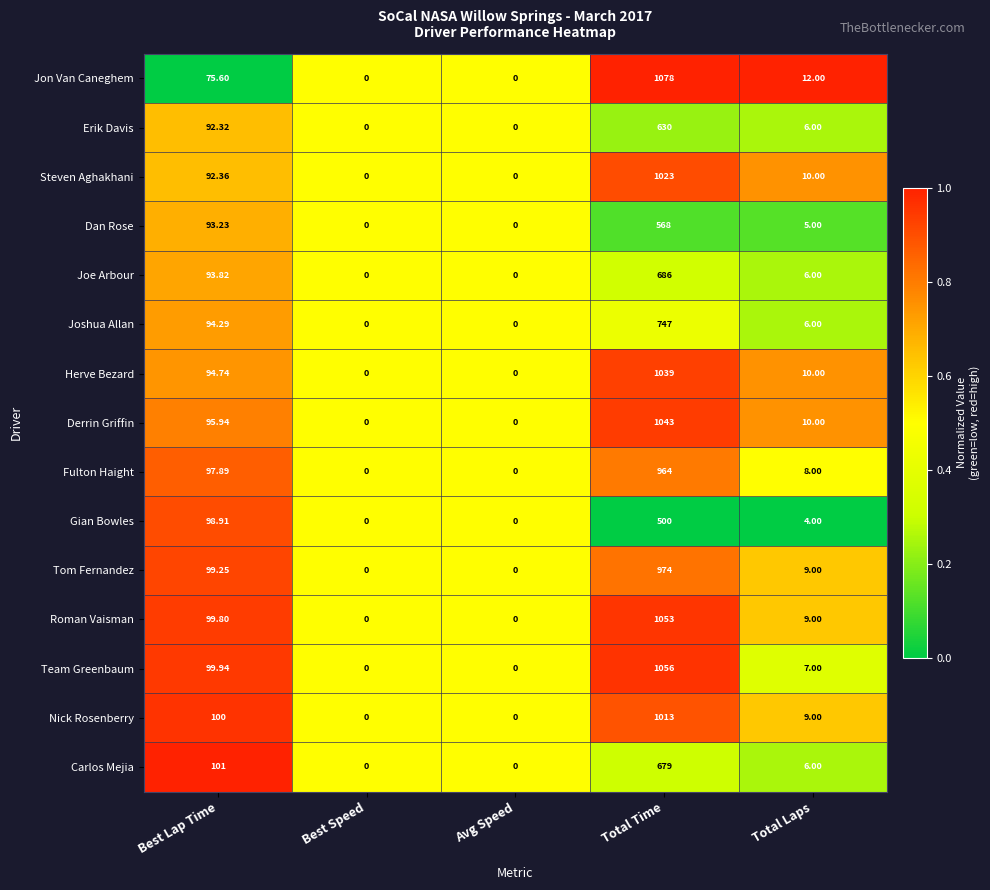

What is the total value across all series at Avg Speed?

0.0